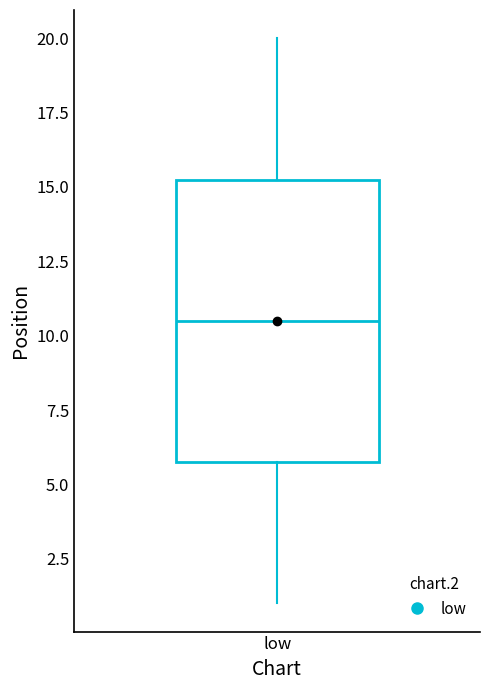

Where does the upper whisker of the box for low end on the y-axis? The values are not printed on the chart, so give them approximately, as read against the axis.

20.0